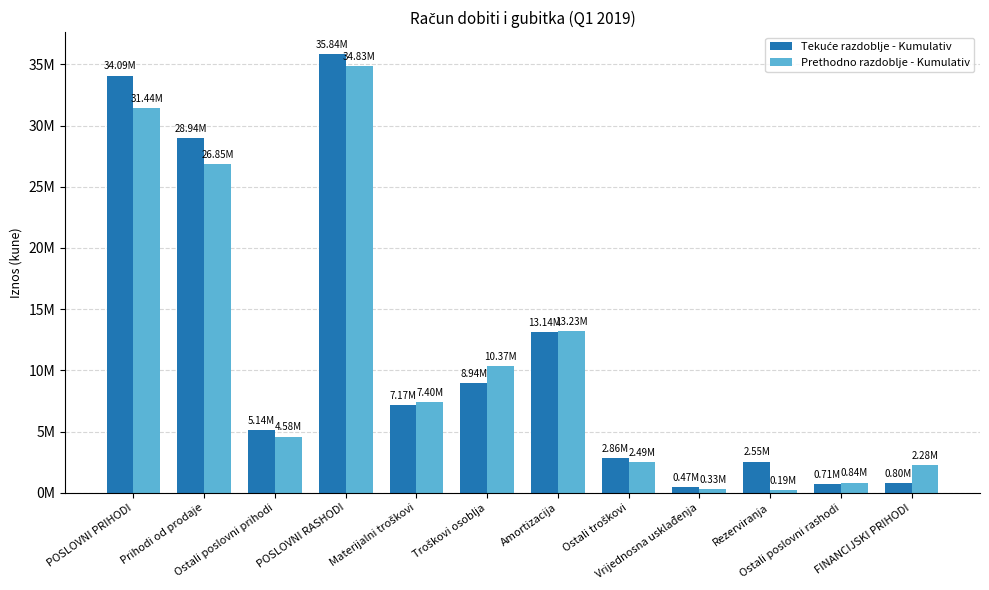

Are the bars grouped side by side (vs. stacked)?

Yes